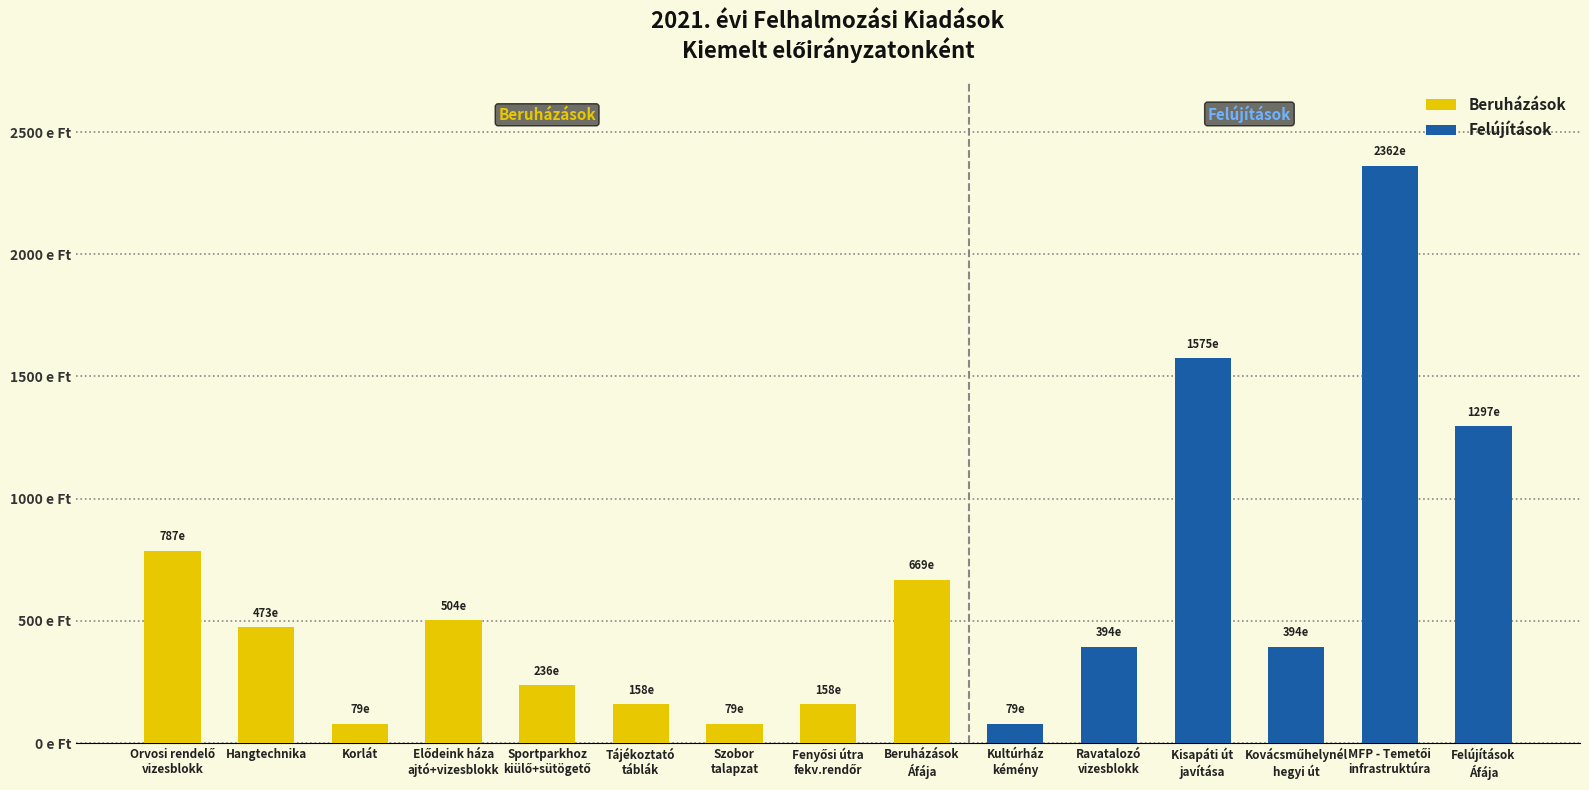

Which has a higher value, Szobor
talapzat or Hangtechnika?

Hangtechnika